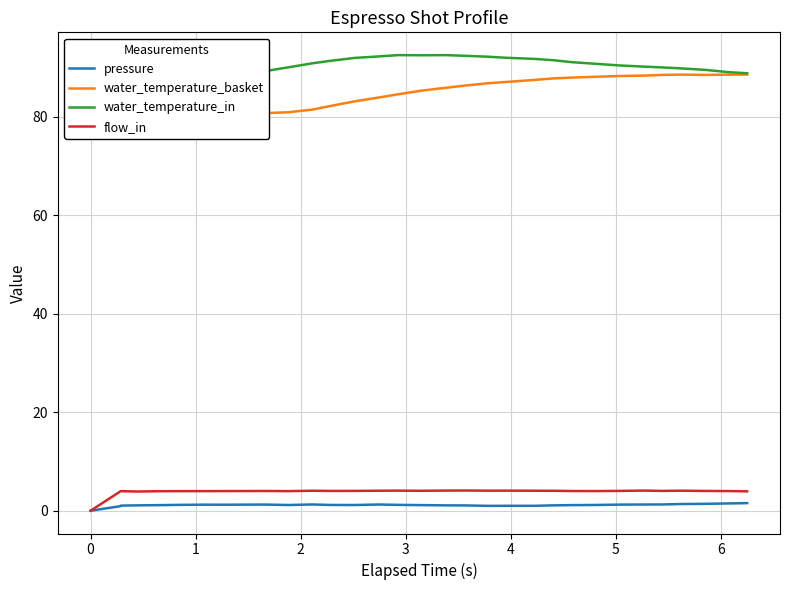

True or false: flow_in has more than 2 points higher than both neighbors.

True